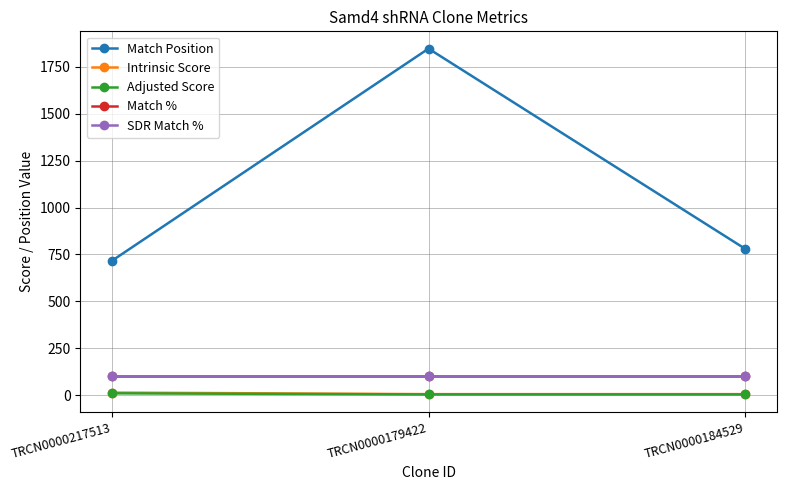

What is the value of the Match Position point at the 1st from the left?

717.0